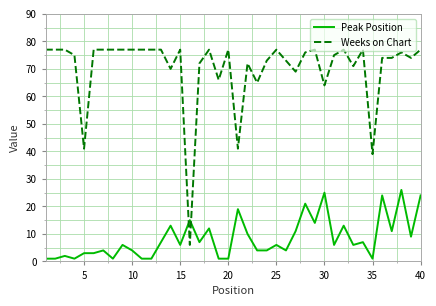

After their last crossing, which series has the higher values: Peak Position or Weeks on Chart?

Weeks on Chart